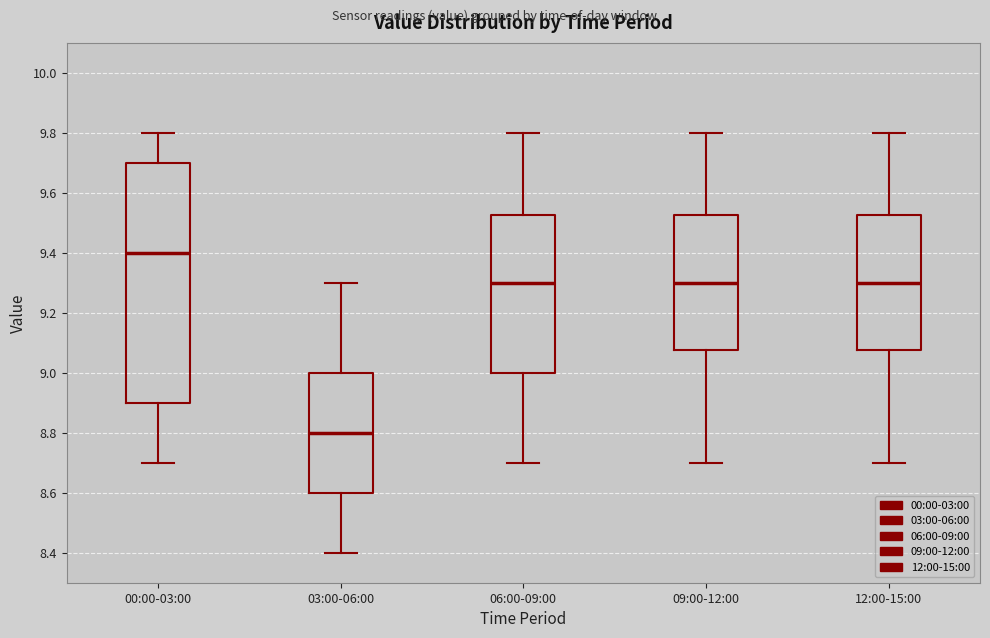

Where does the lower whisker of the box for 09:00-12:00 end on the y-axis? The values are not printed on the chart, so give them approximately, as read against the axis.

8.70